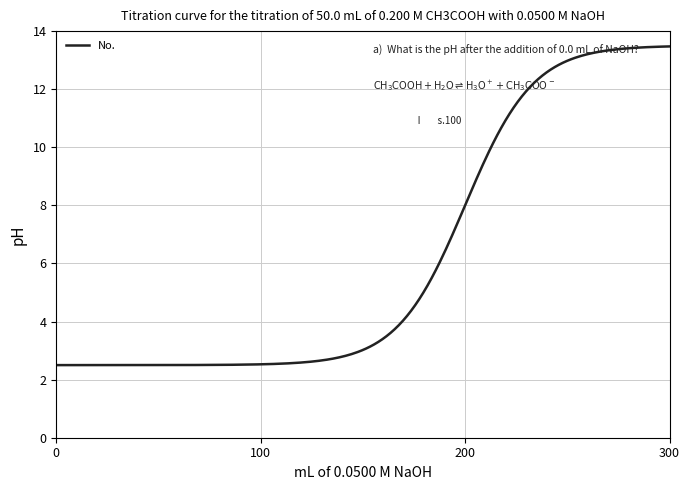

What is the difference between the maximum and minimum values?

11.0